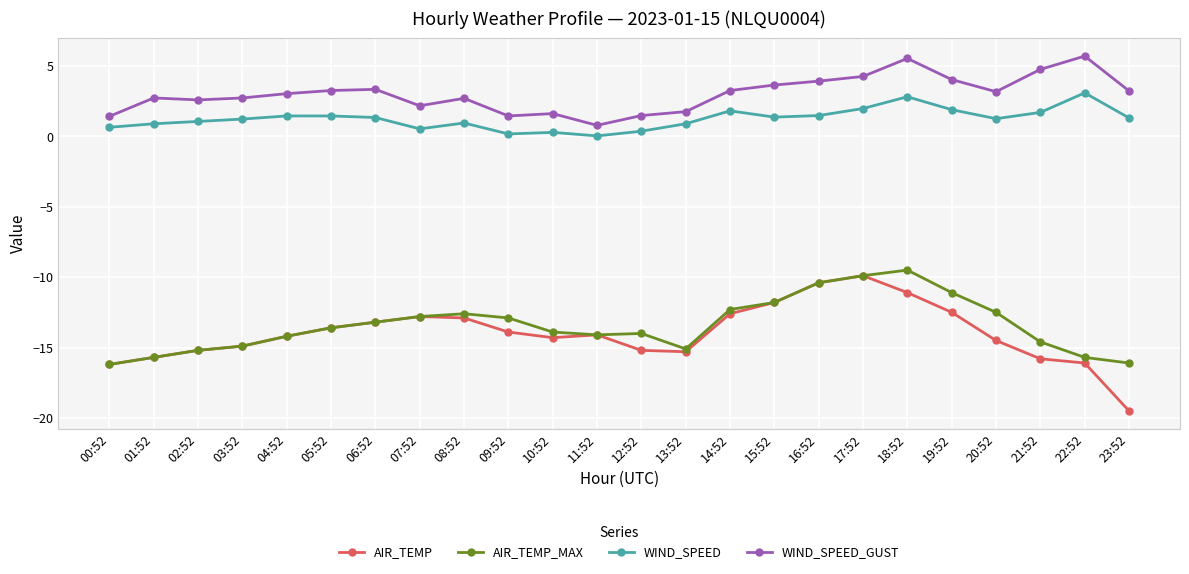

What is the sum of the AIR_TEMP_MAX values at 06:52 and 09:52?

-26.1